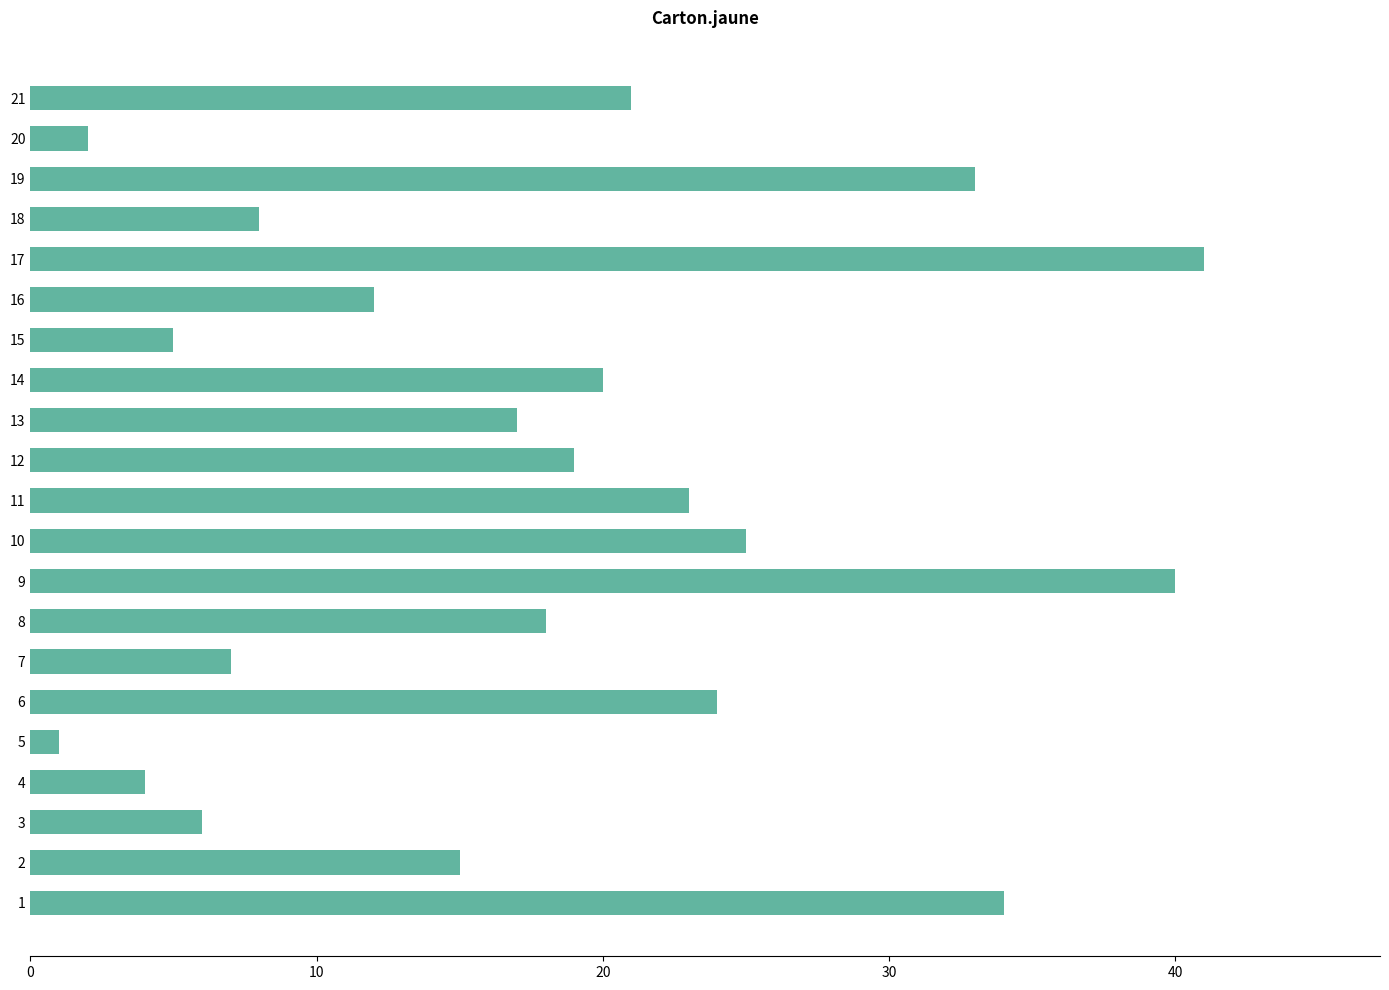

Is it true that the value at 3 is 4?

False